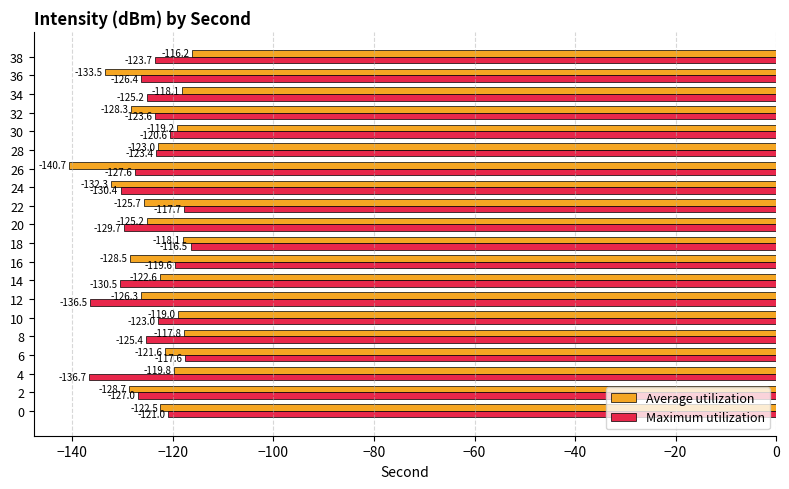

Which label corresponds to the largest value in the chart?

38